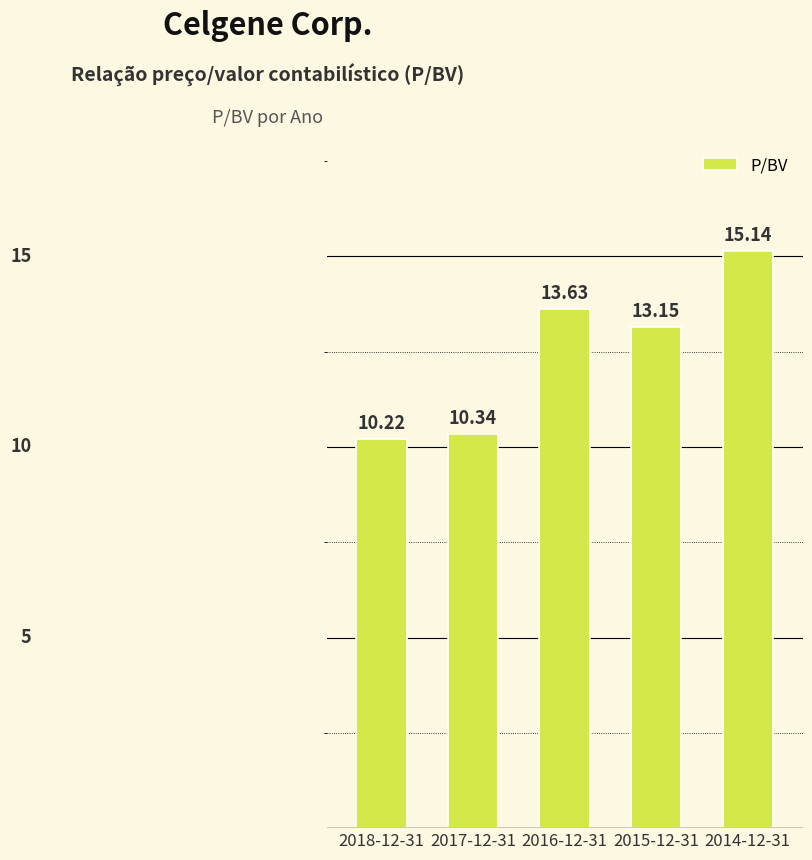

Count the number of values greater than 13.

3